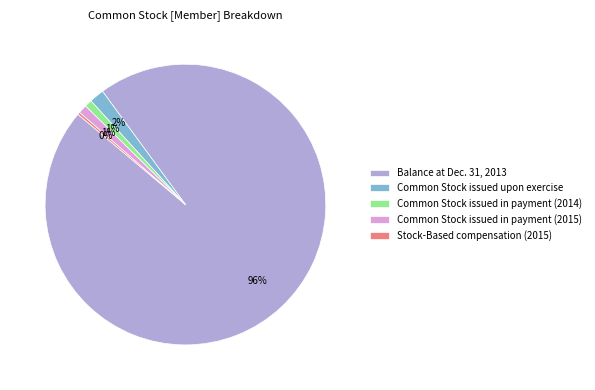

Does Common Stock issued upon exercise account for over 50% of the chart?

No